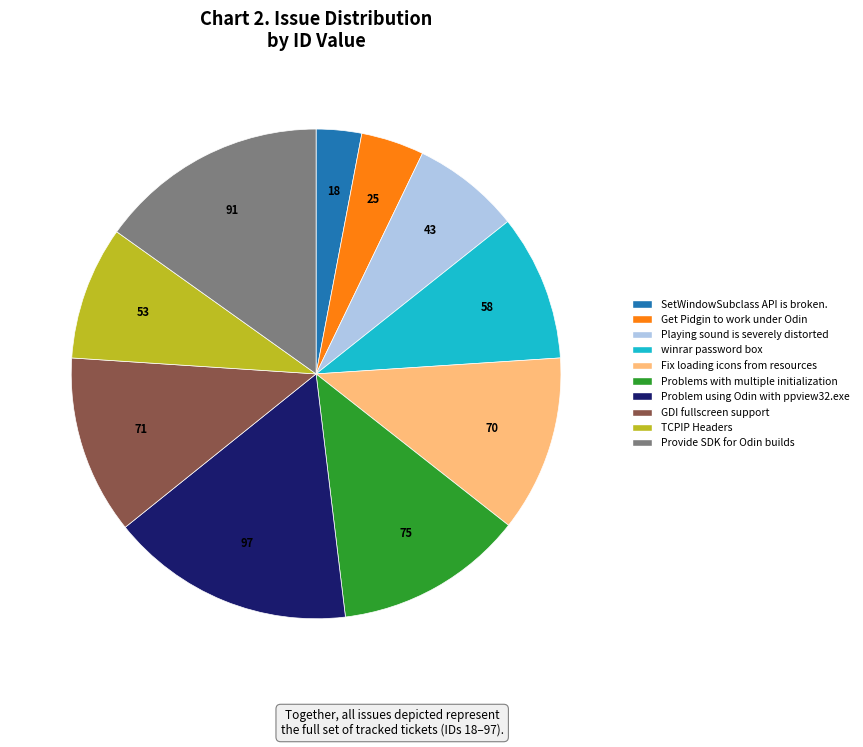

Count the number of slices in the pie.

10